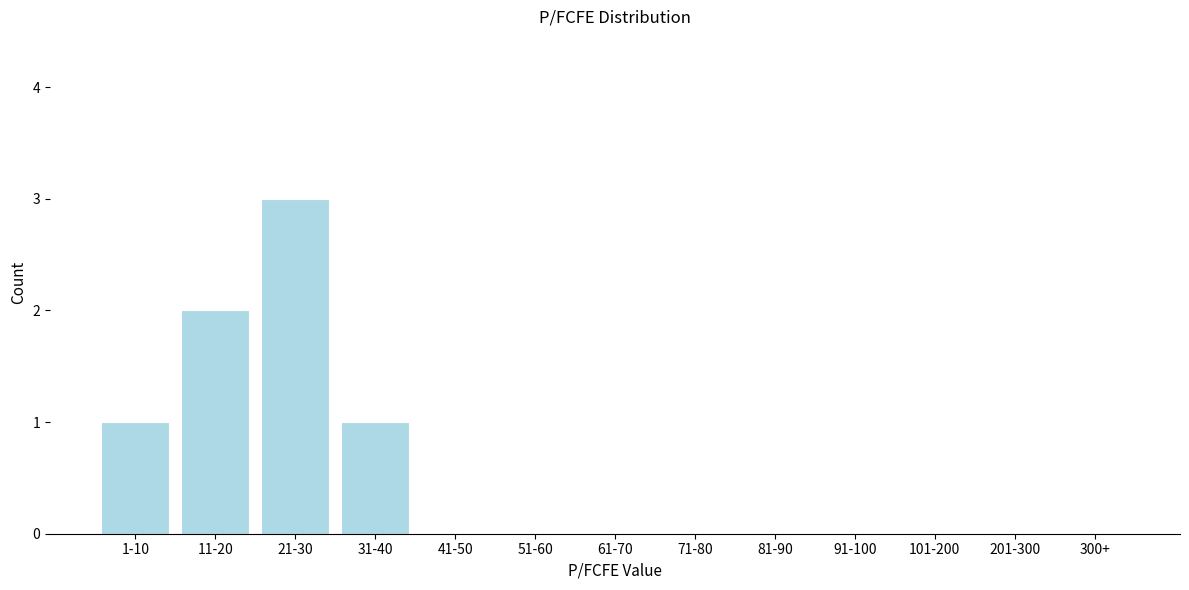

Reading right to left, what are all the values shown in this chart?

300+=0	201-300=0	101-200=0	91-100=0	81-90=0	71-80=0	61-70=0	51-60=0	41-50=0	31-40=1	21-30=3	11-20=2	1-10=1